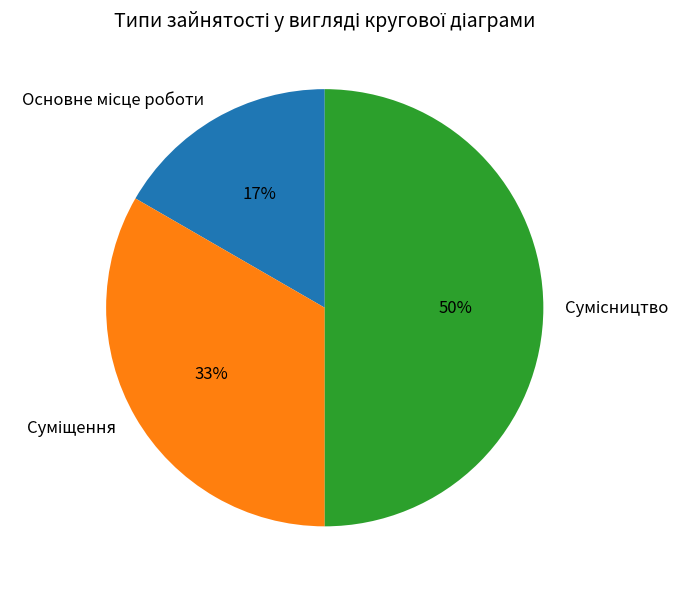

To the nearest percent, what is the difference between the largest and smallest slice percentages?

33%